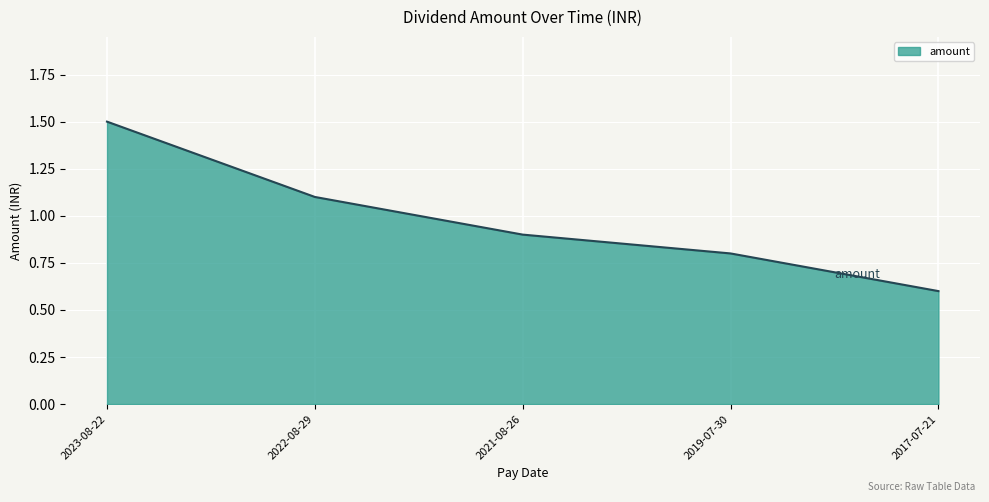

True or false: the data shows 0.8 at 2017-07-21.

False